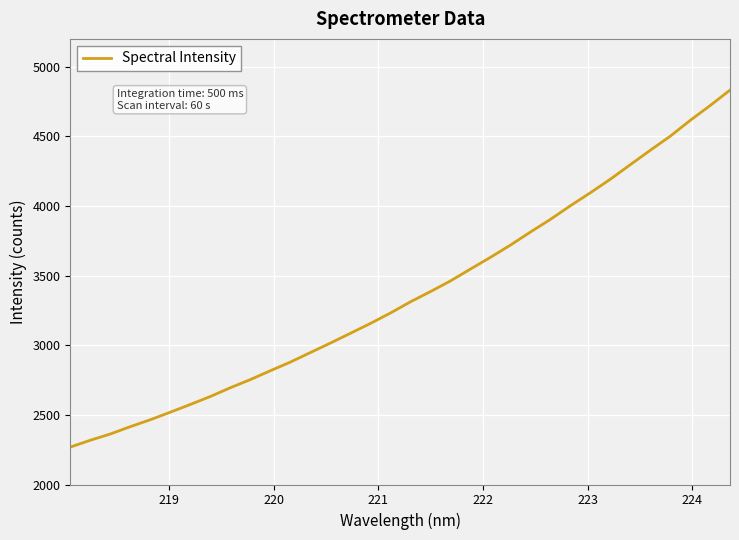

What is the difference between the maximum and minimum values?

2563.0